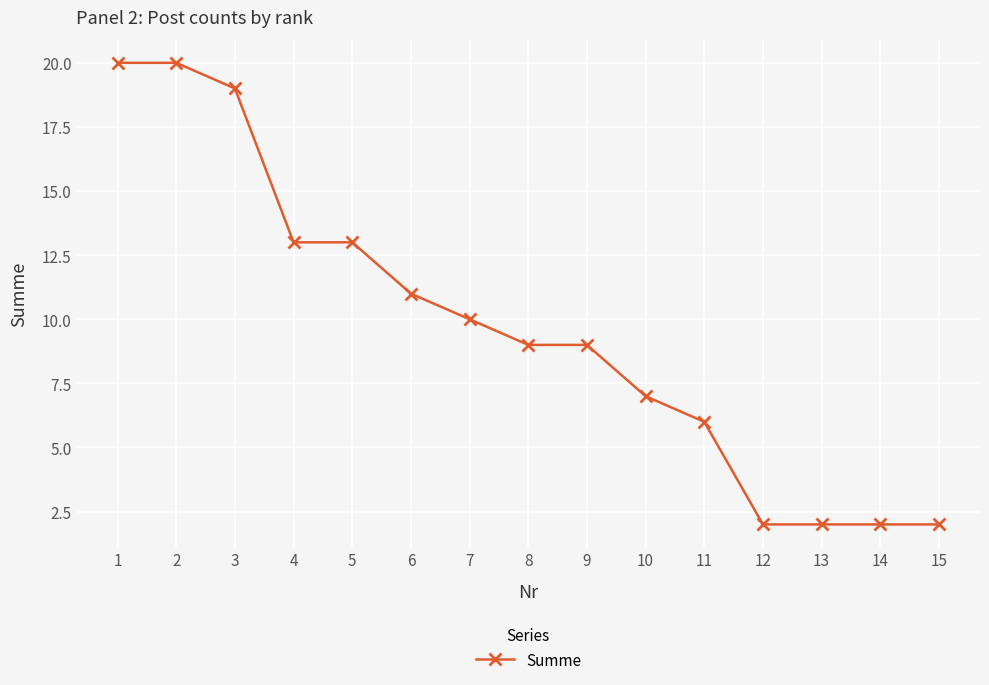

What is the difference between the maximum and minimum values?

18